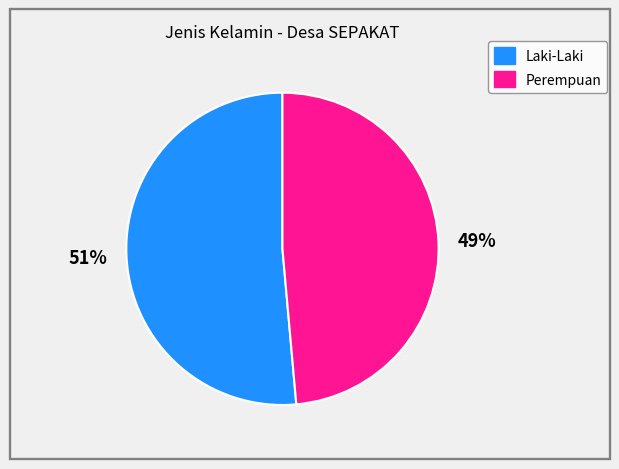

To the nearest percent, what is the average slice percentage?

50%